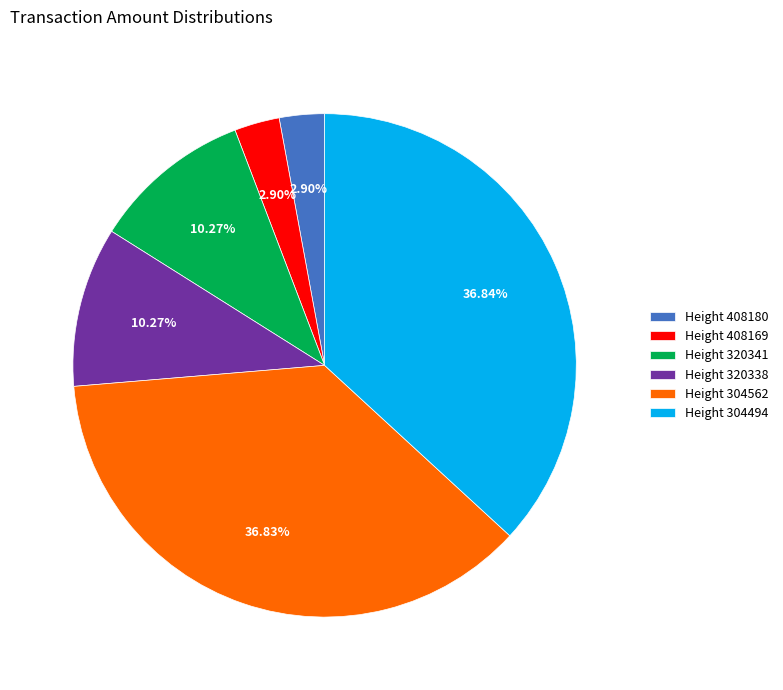

How many slices are in this pie chart?

6